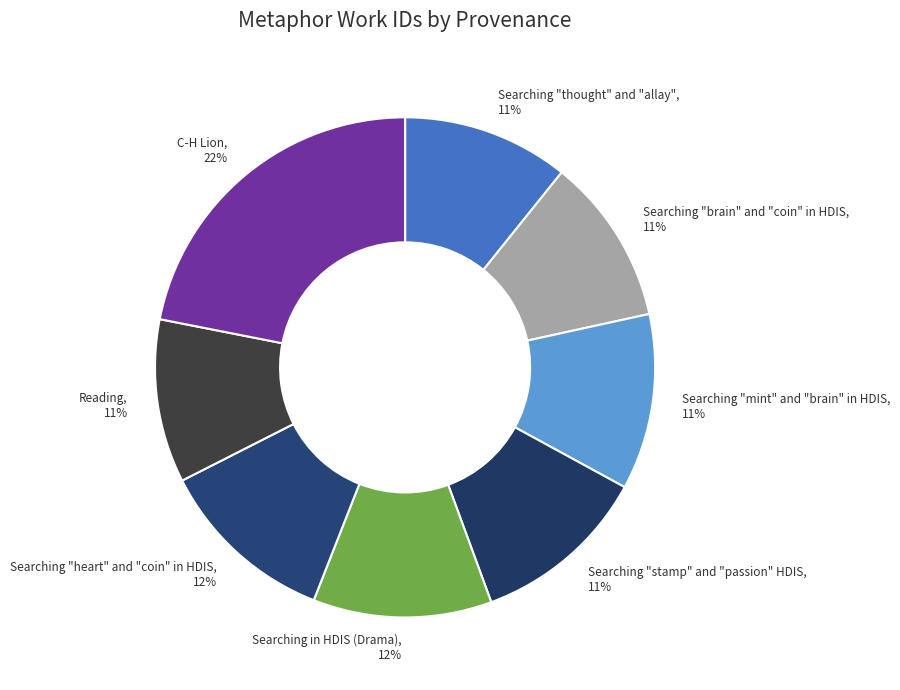

How many slices are in this pie chart?

8